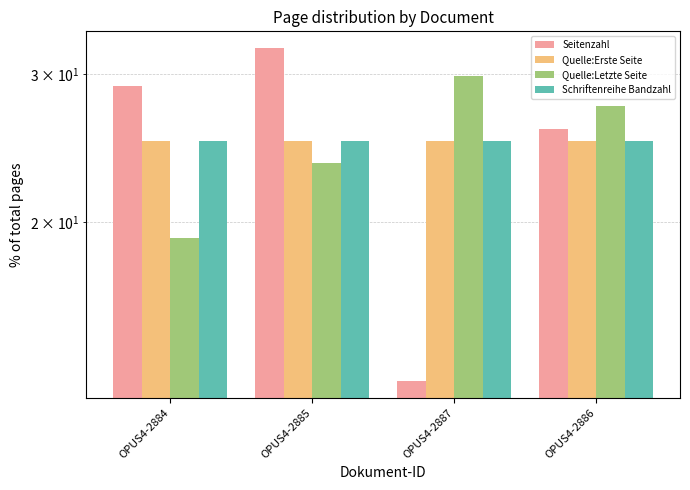

List the series in order of their peak value, lowest first.

Quelle:Erste Seite, Schriftenreihe Bandzahl, Quelle:Letzte Seite, Seitenzahl